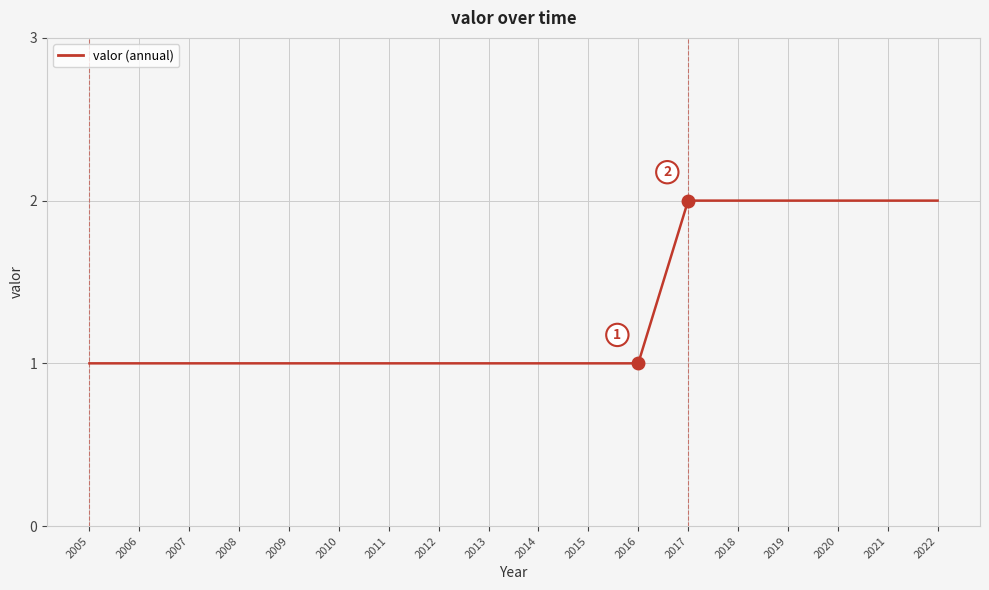

True or false: the data shows 1 at 2016.

True